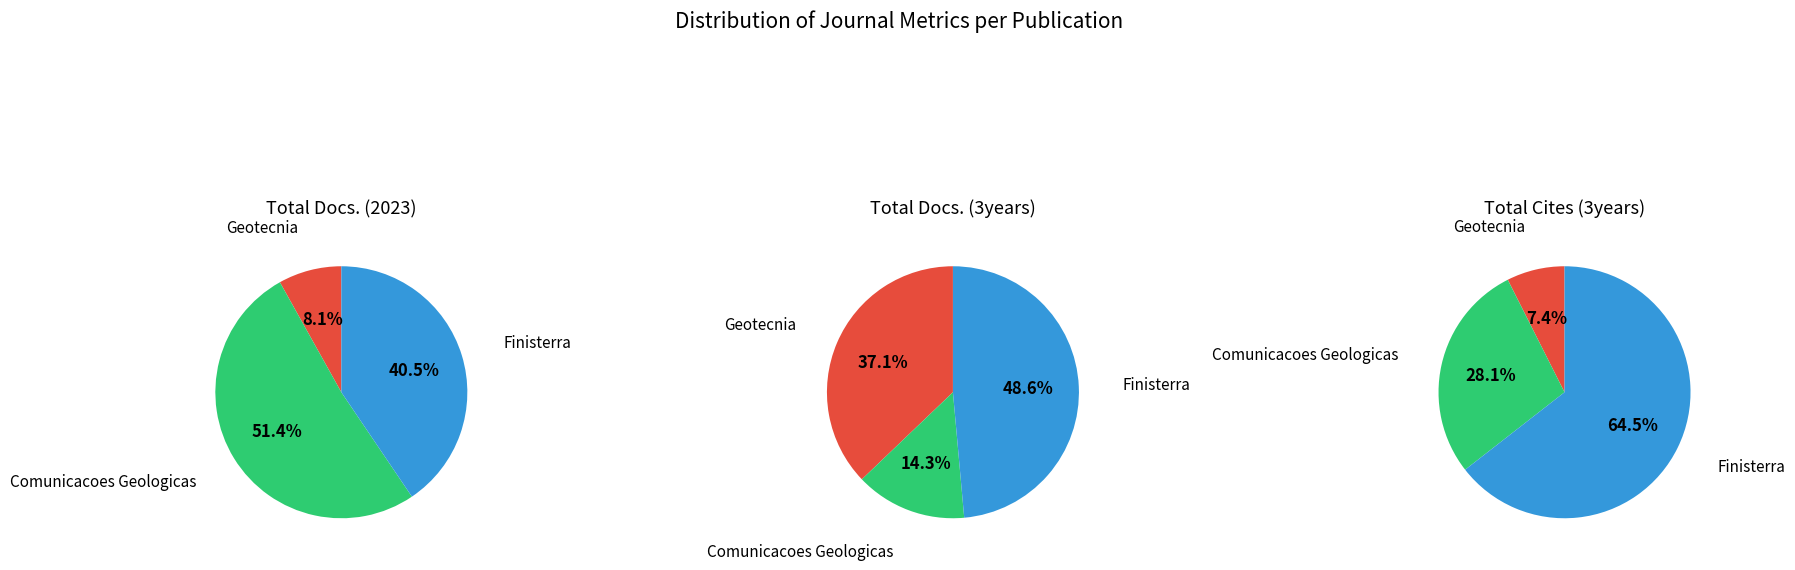

How much of the chart is everything except Comunicacoes Geologicas?

48.6%